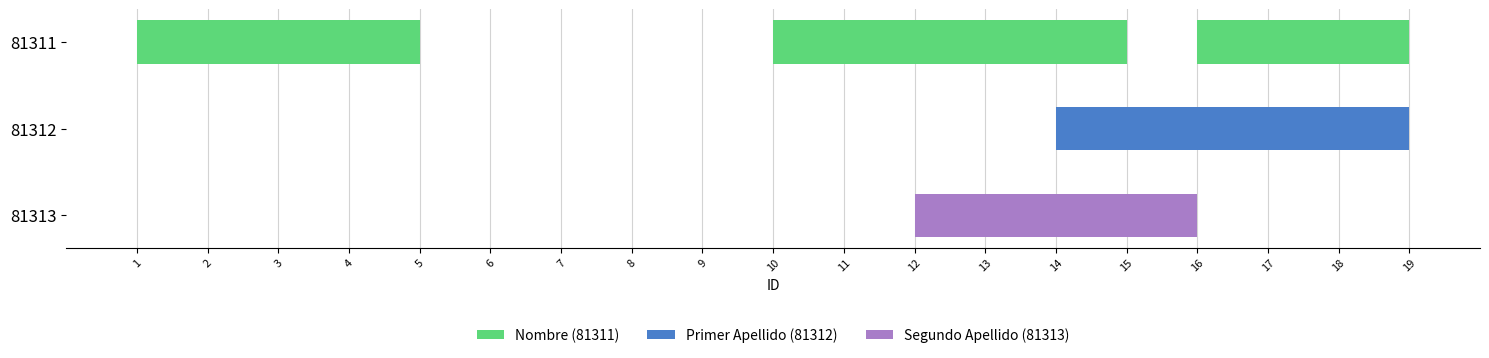

How many distinct data groups are displayed?

3